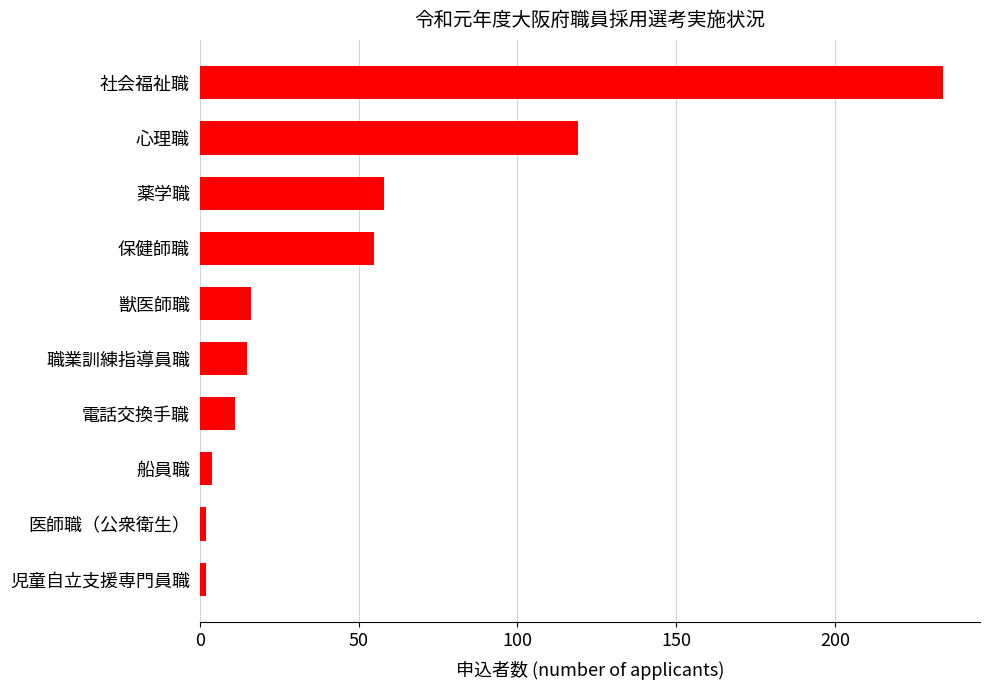

At which label is the value closest to 118?

心理職